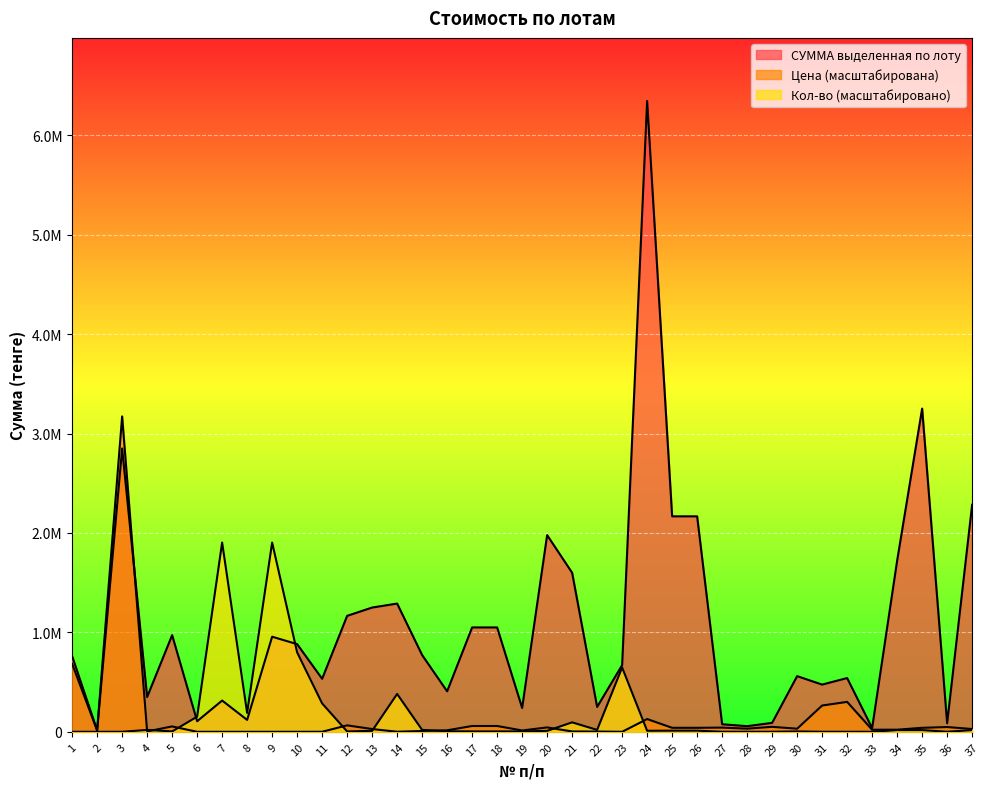

Where is Кол-ва nearest to the value 951938?

10